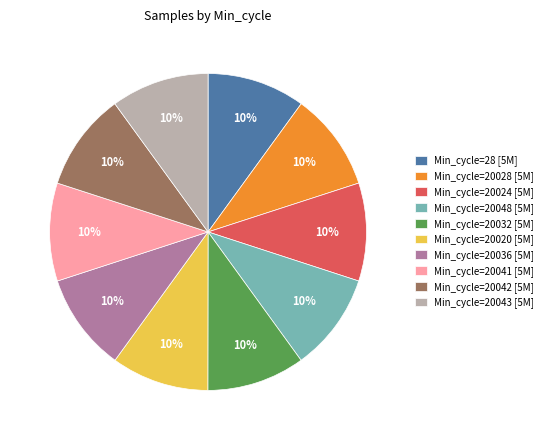

Does any single category account for the majority?

No